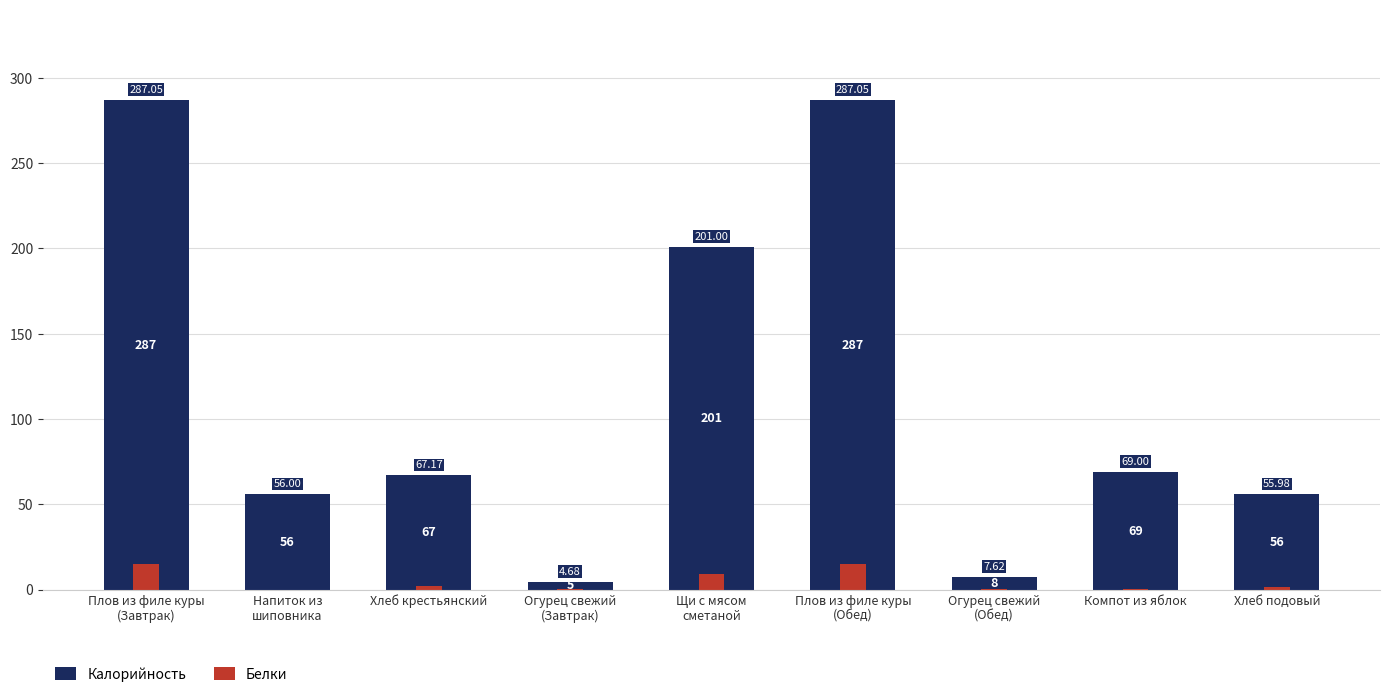

What is the spread (max minus min) of values at Огурец свежий
(Завтрак)?

4.4